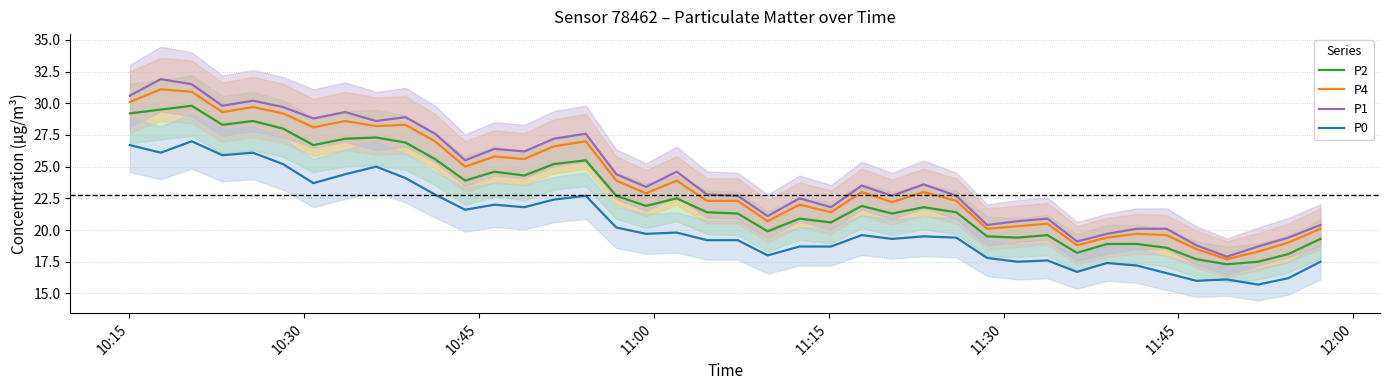

What is the highest value of the P0 series?

27.0